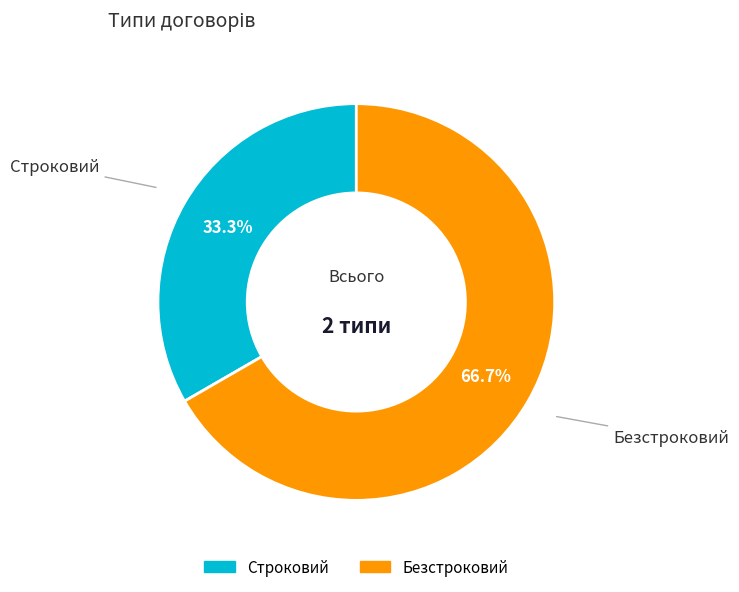

What percentage is the Строковий slice, to the nearest percent?

33%